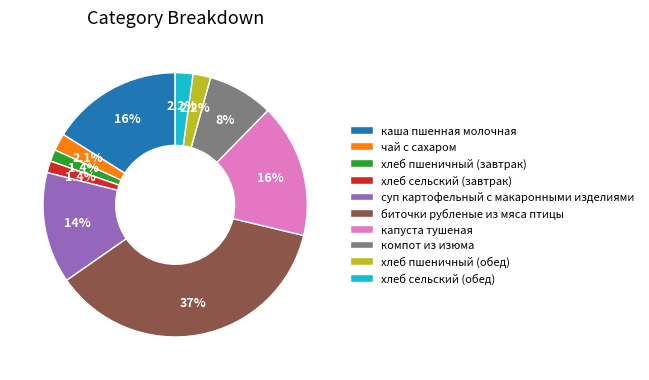

Between хлеб сельский (завтрак) and хлеб пшеничный (обед), which is larger?

хлеб пшеничный (обед)